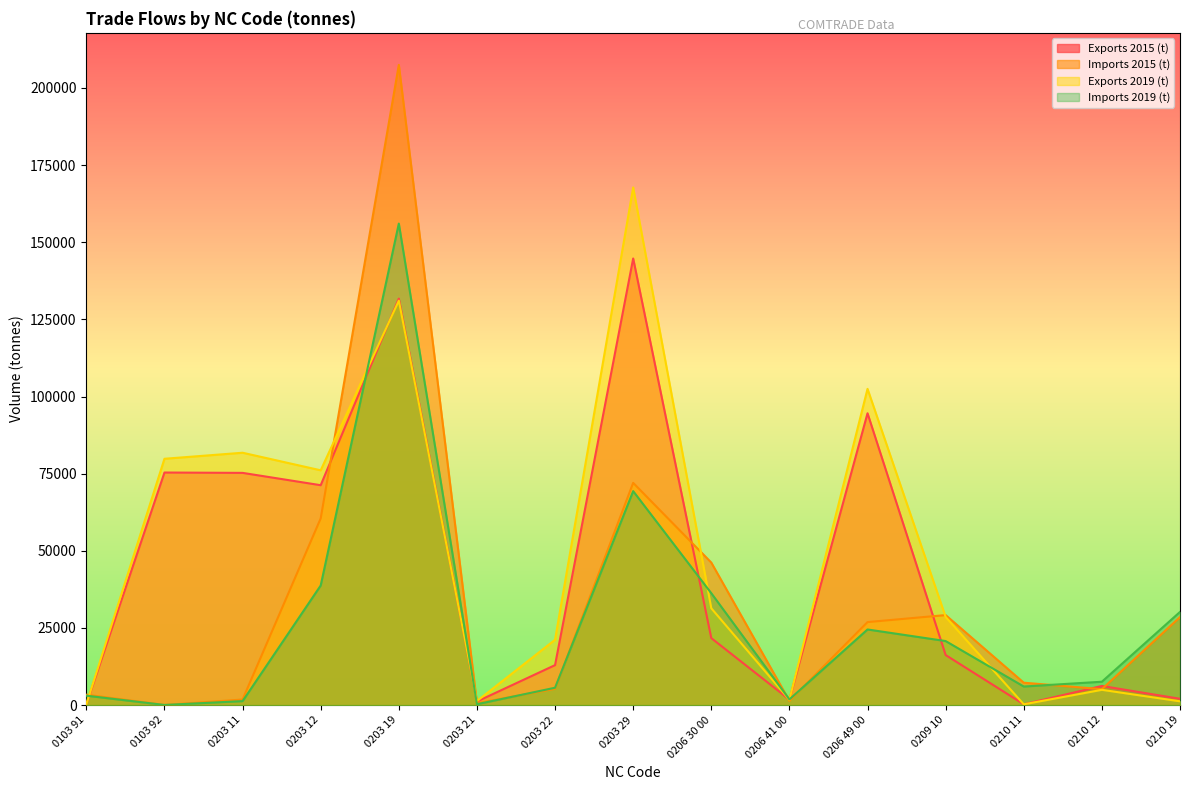

True or false: Exports 2015 (t) has more than 2 points higher than both neighbors.

True